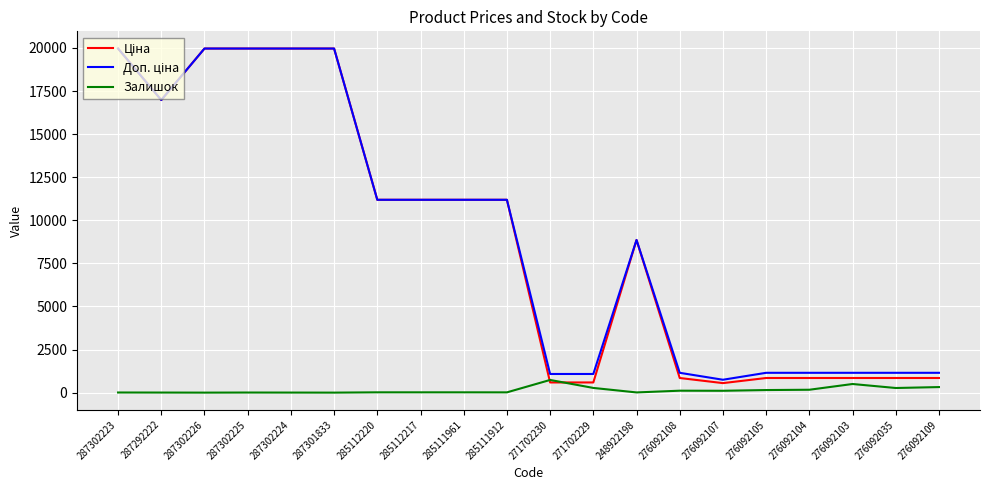

Is it true that Залишок equals 15.0 at 285111912?

True